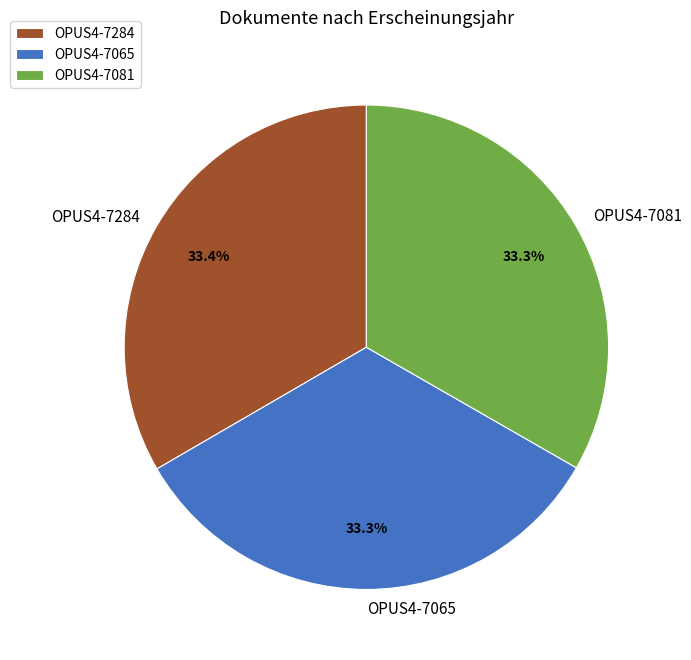

What percentage is the OPUS4-7284 slice, to the nearest percent?

33%